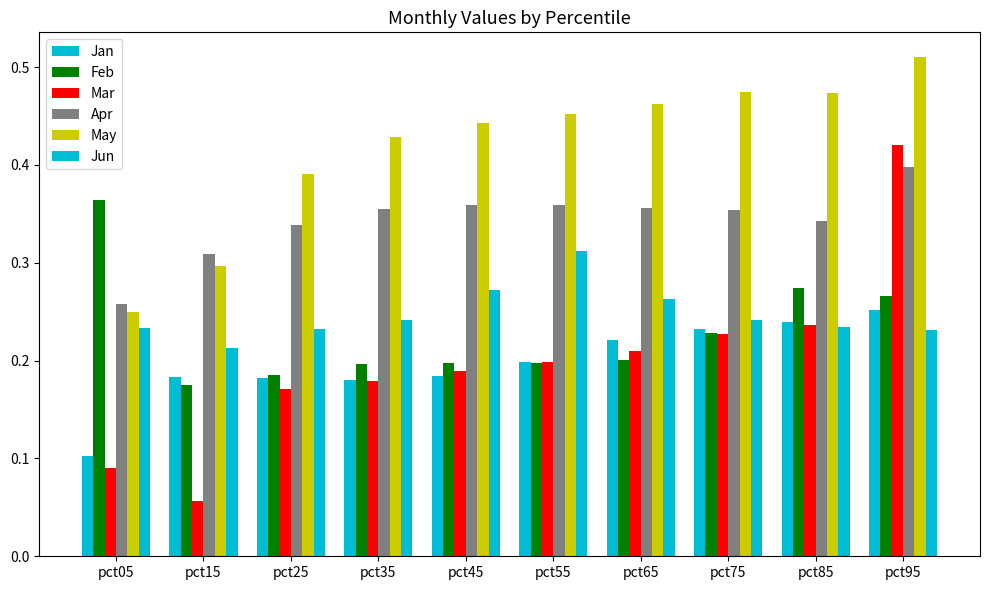

Which category has the lowest value in the Jun series?

pct15